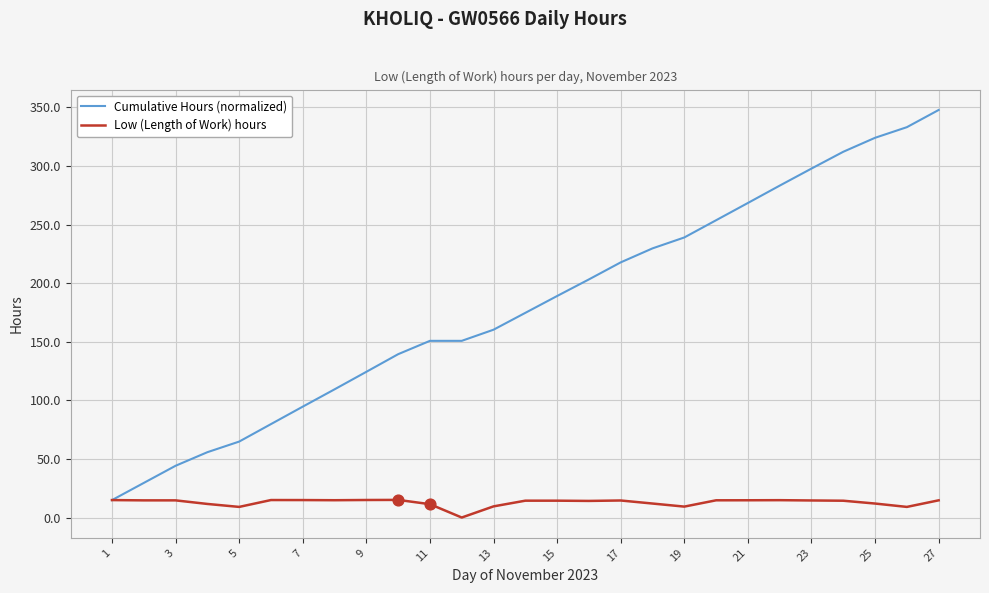

Which series has the largest total across all categories?

Cumulative Hours (normalized)